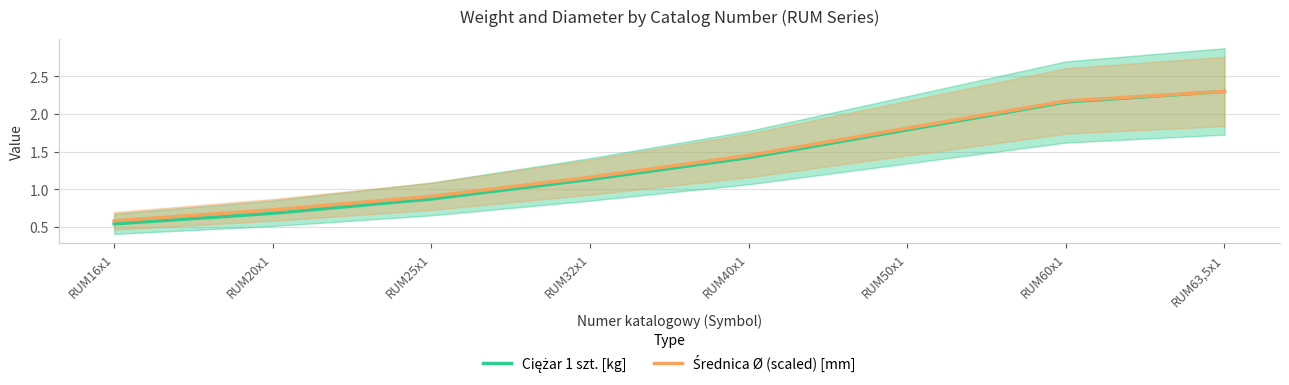

What is the difference between the Średnica Ø (scaled) [mm] values at RUM16x1 and RUM50x1?

1.2